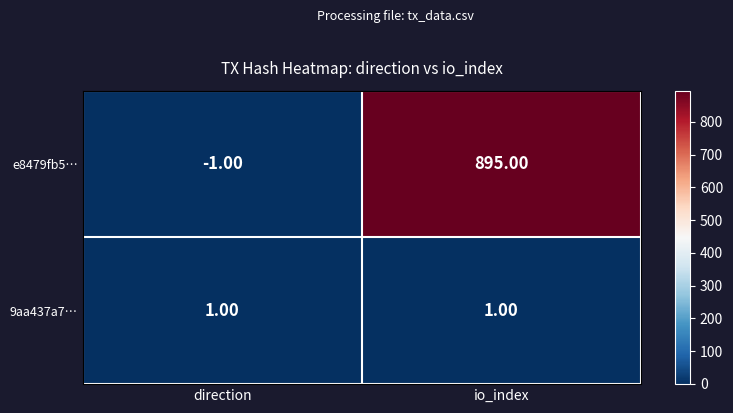

Is the value of 9aa437a7… at io_index greater than the value of e8479fb5… at direction?

Yes